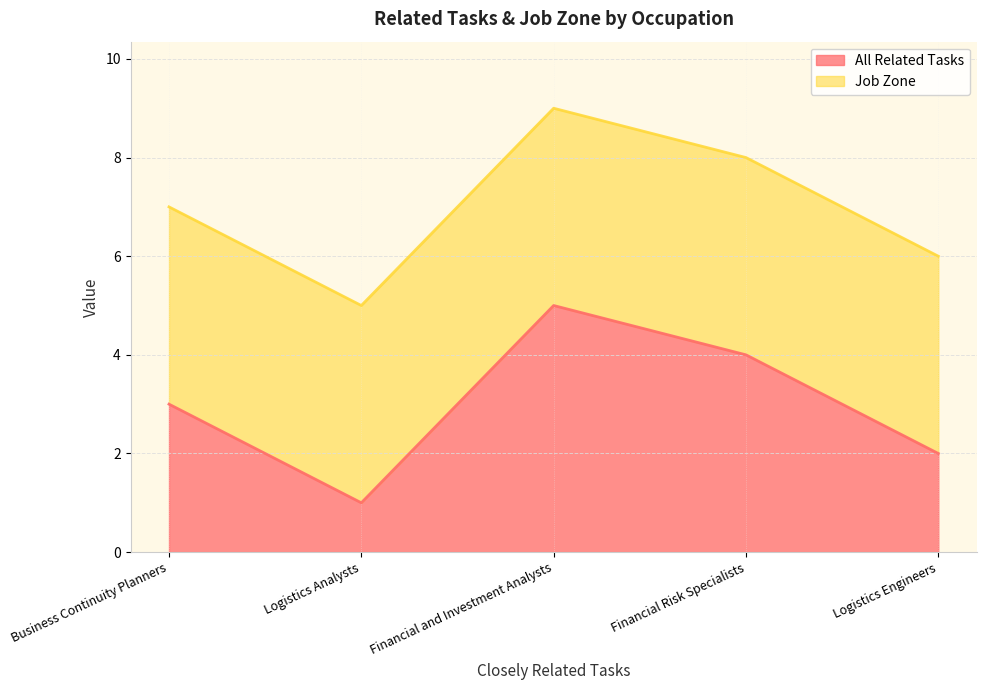

Which series has the largest total across all categories?

Job Zone